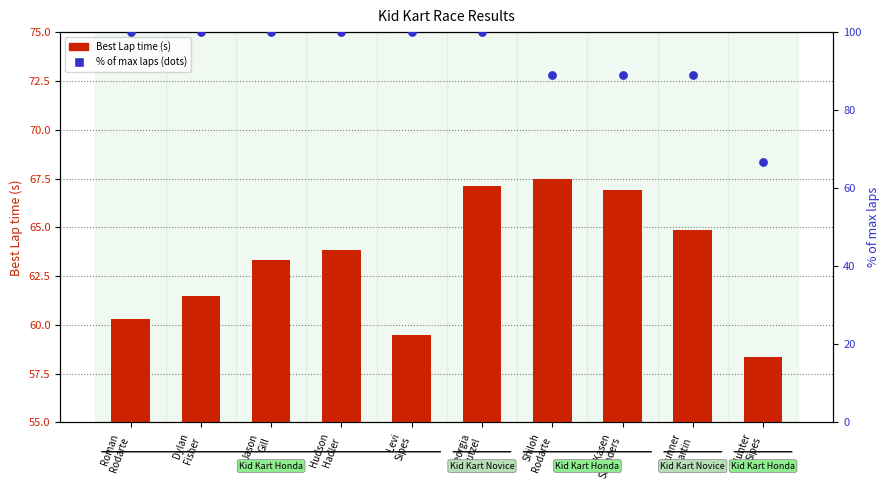

Is the value of Best Lap time at Kasen
Saunders greater than the value of percentile rank within the sample at Dylan
Fisher?

No